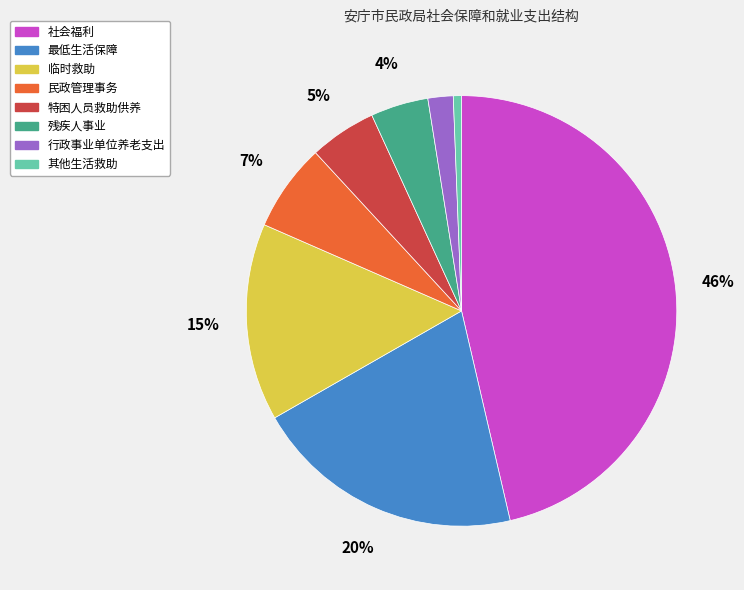

How many slices are in this pie chart?

8